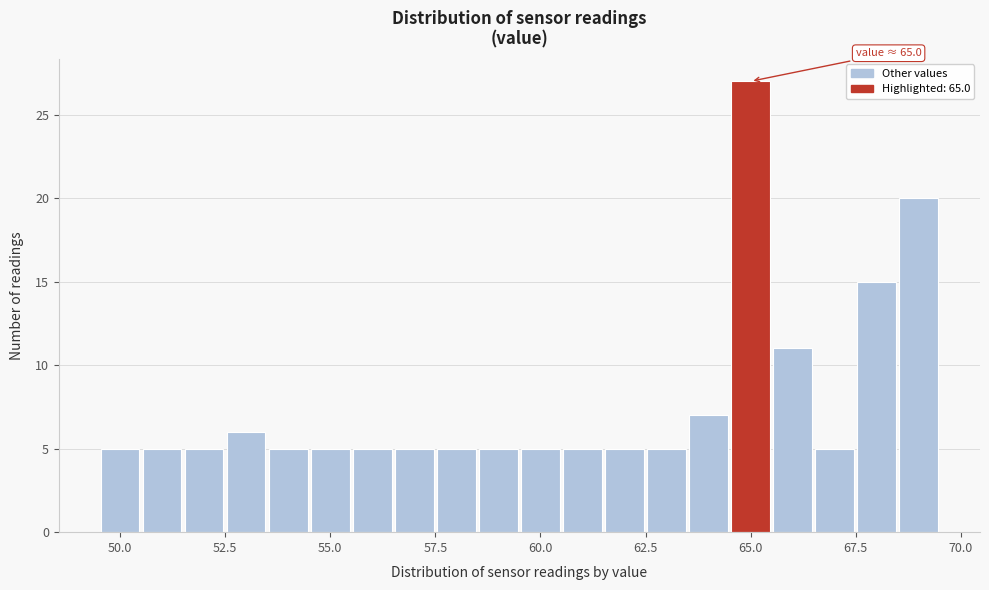

Around what value on the x-axis is the tallest bar? Give the approximate position of its centre, as read against the axis.

65.0